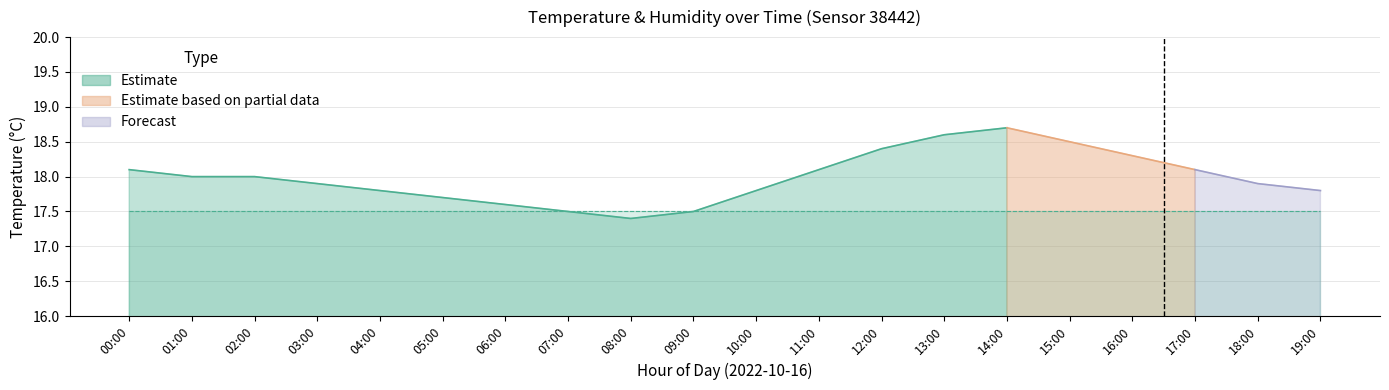

What is the average value of the temperature series?

18.0